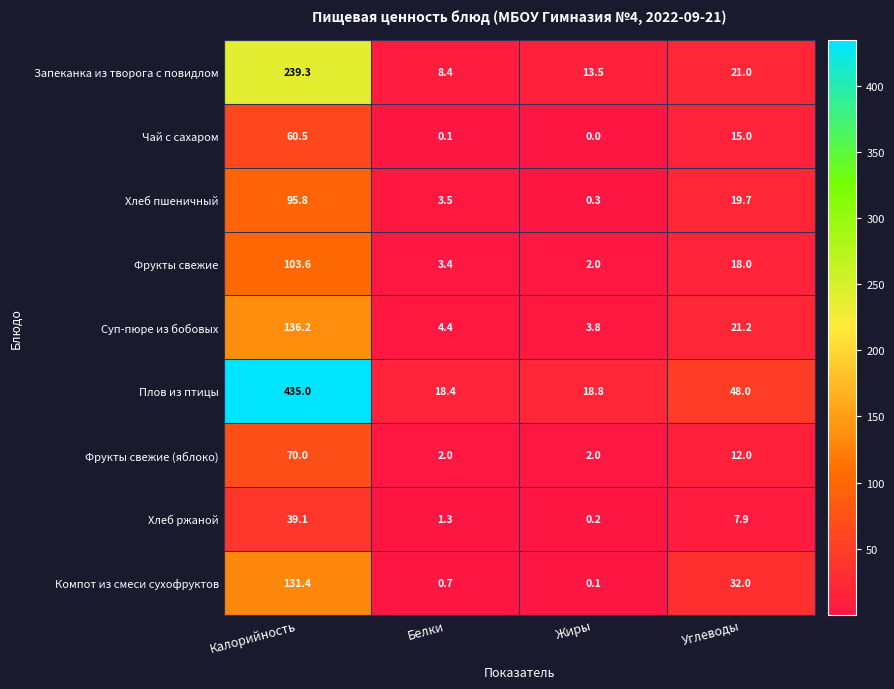

Which series changed the most between Калорийность and Жиры?

Плов из птицы